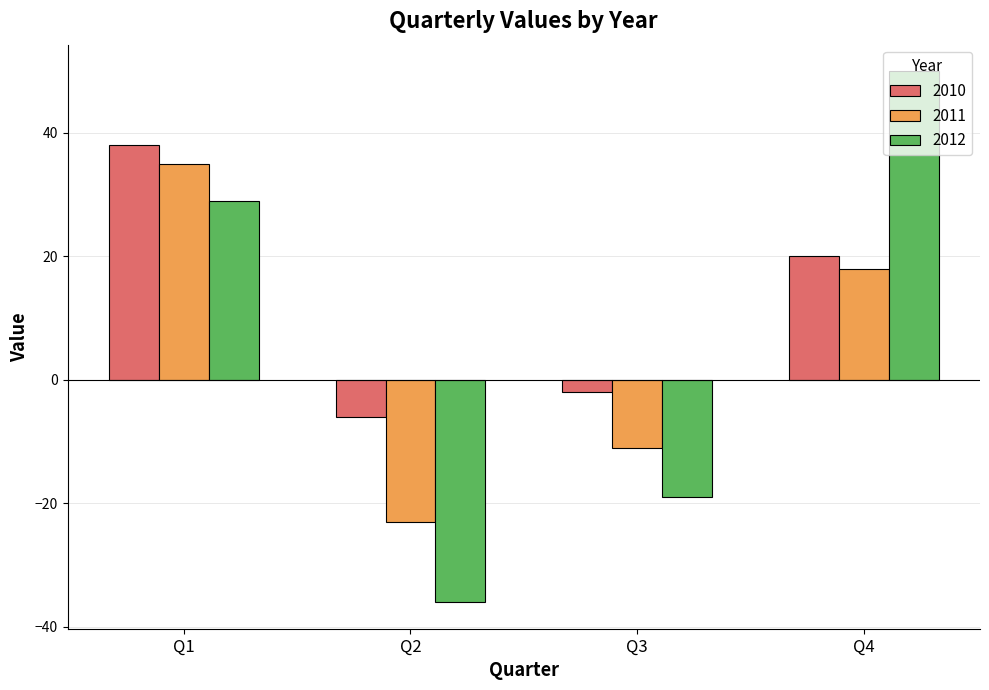

How many values in the 2012 series are below 29?

2